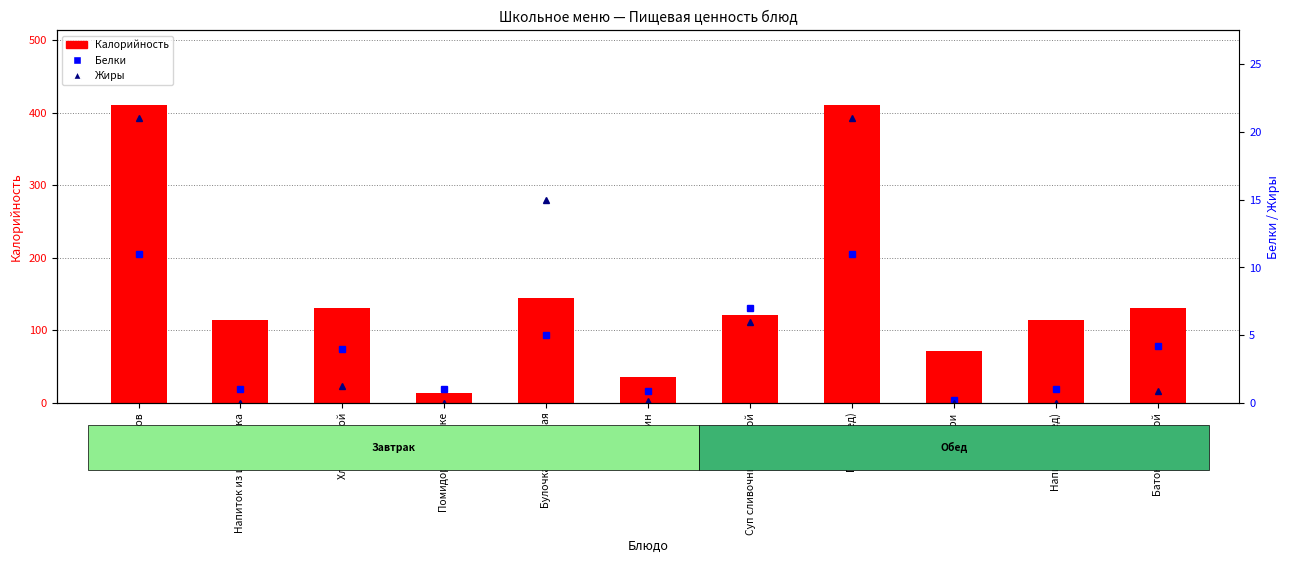

How many positive values does the Жиры series have?

8